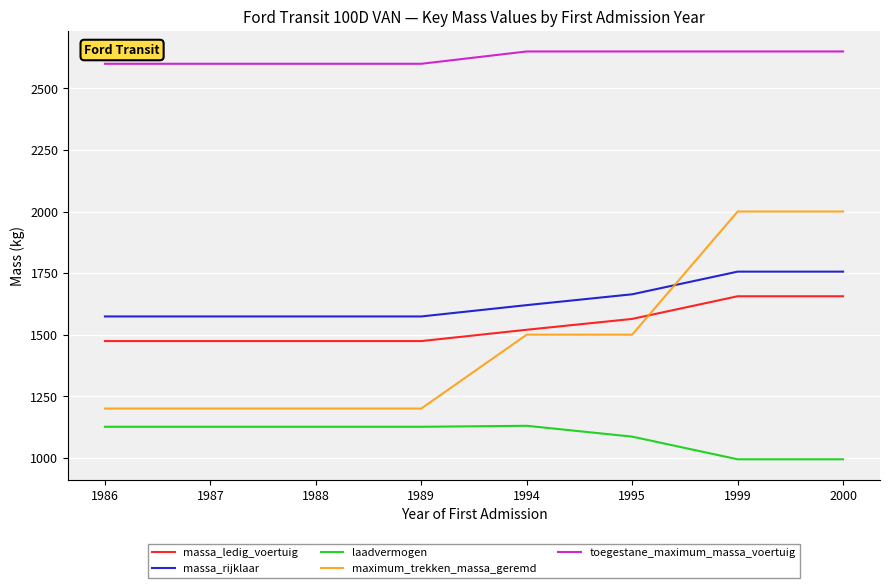

What is the smallest value displayed?

994